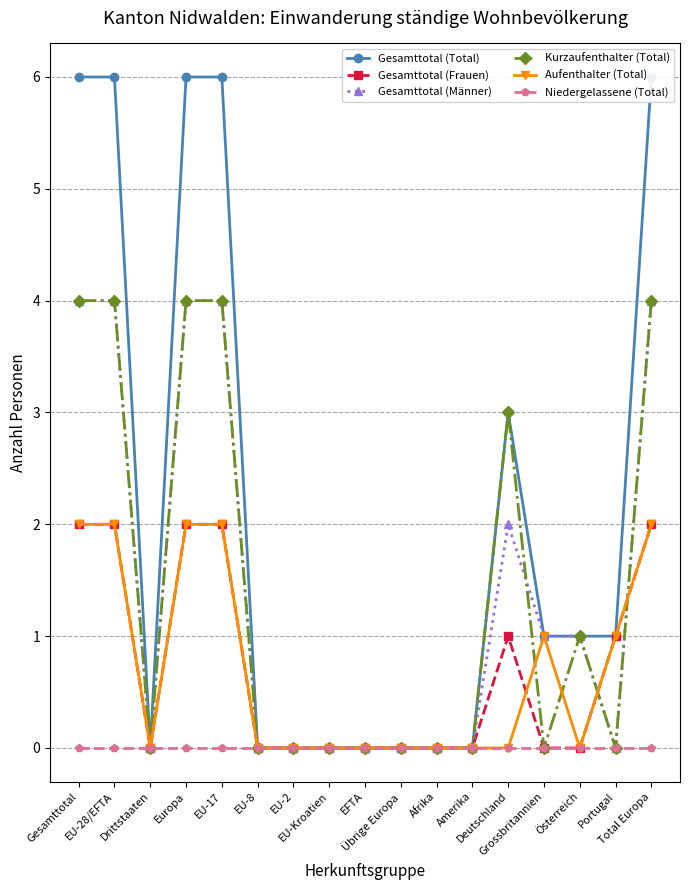

Read the Gesamttotal (Männer) value at Österreich.

1